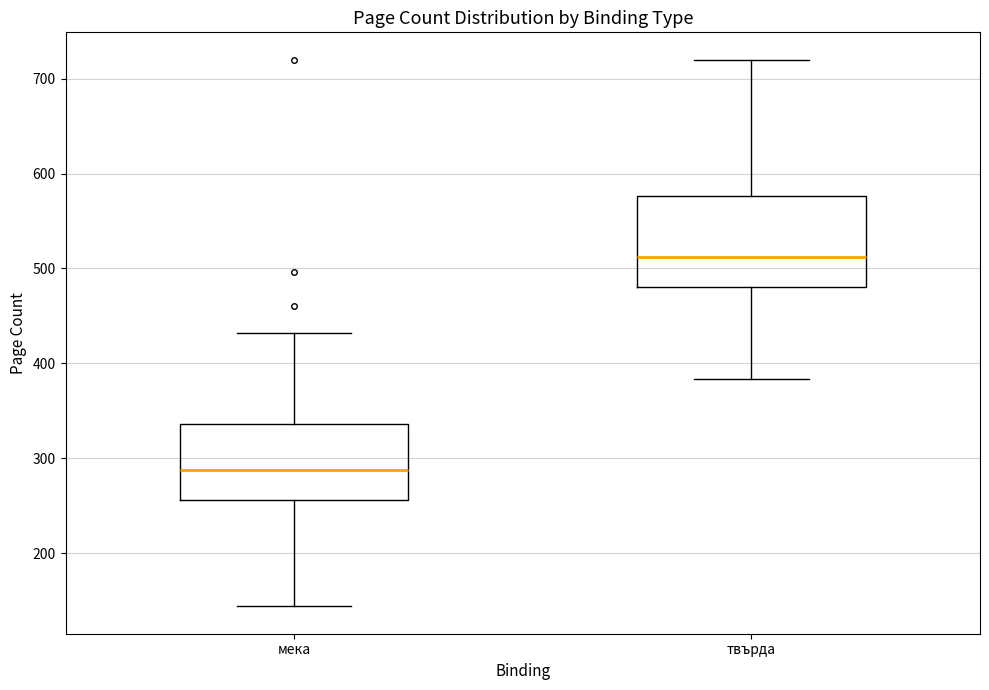

Which box is the tallest, from its lower edge to its upper edge?

твърда